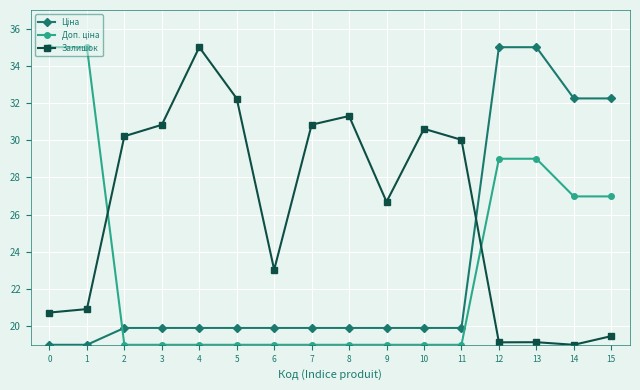

How many data points does each series have?

16